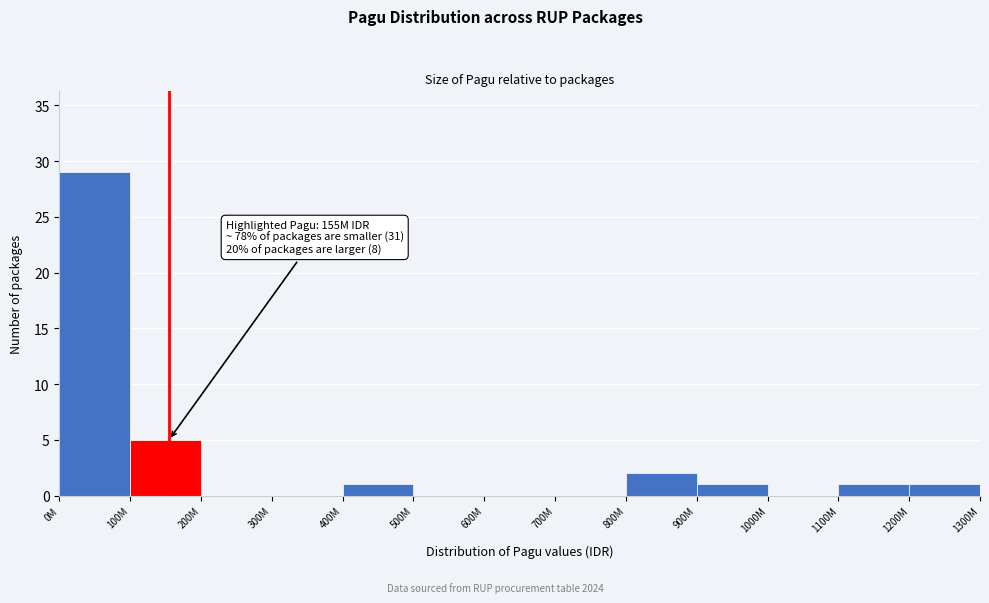

Reading right to left, what are all the values shown in this chart?

1200M=1	1100M=1	1000M=0	900M=1	800M=2	700M=0	600M=0	500M=0	400M=1	300M=0	200M=0	100M=5	0M=29